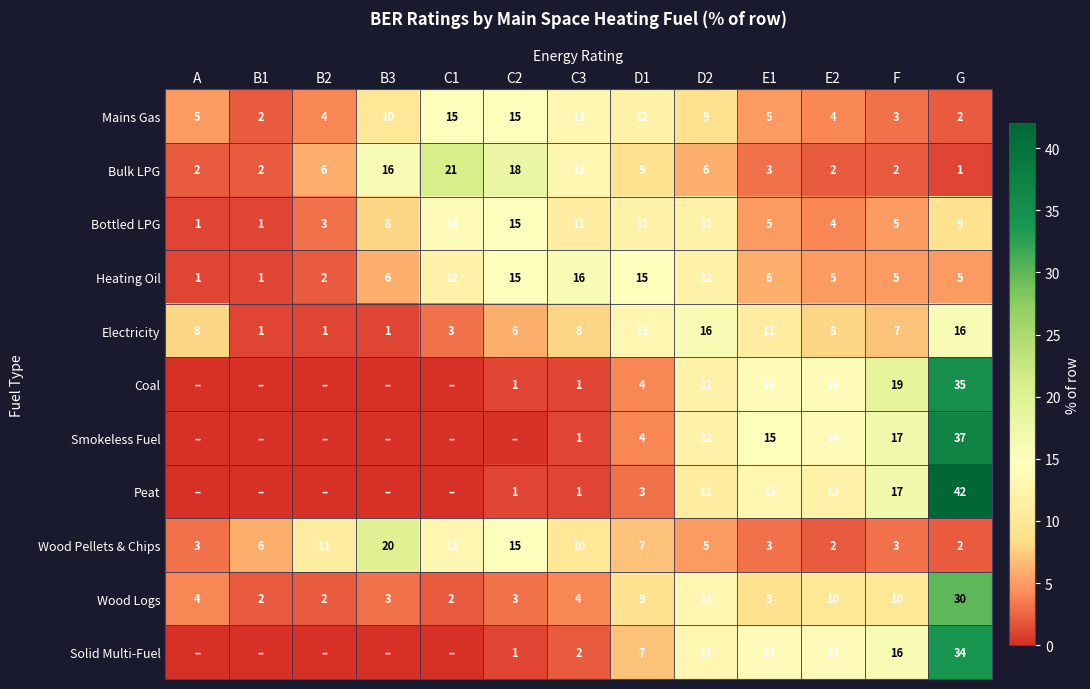

Between D2 and E1, which series saw the biggest shift?

Bottled LPG